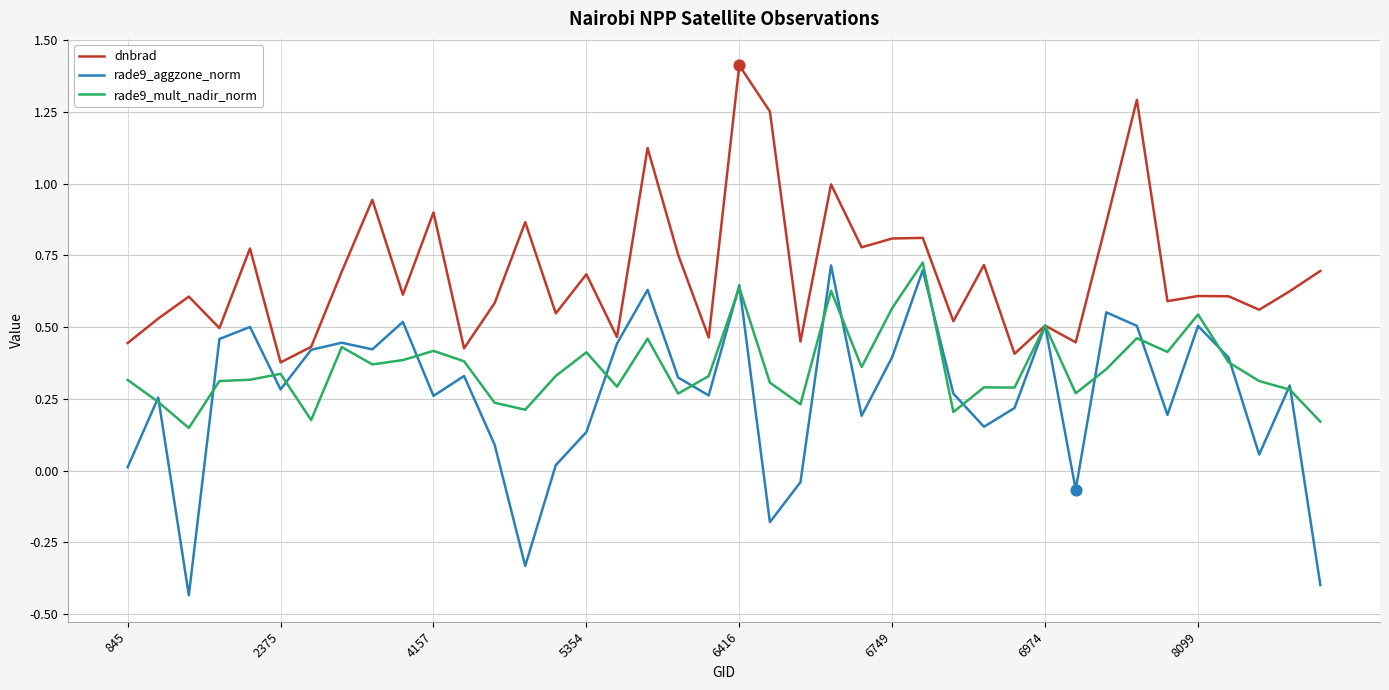

Which series has the largest total across all categories?

dnbrad